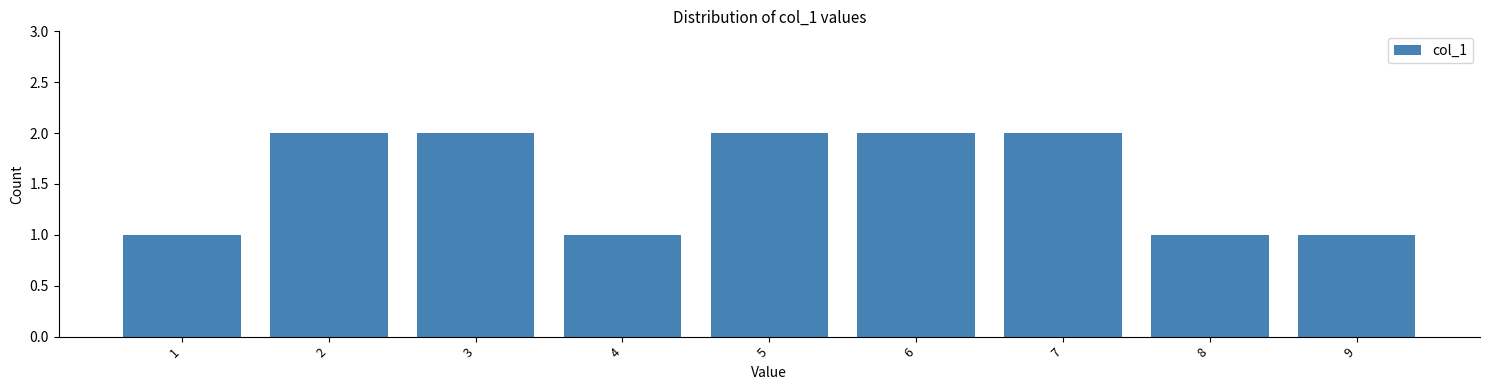

Reading left to right, what are all the values shown in this chart?

1	2	2	1	2	2	2	1	1